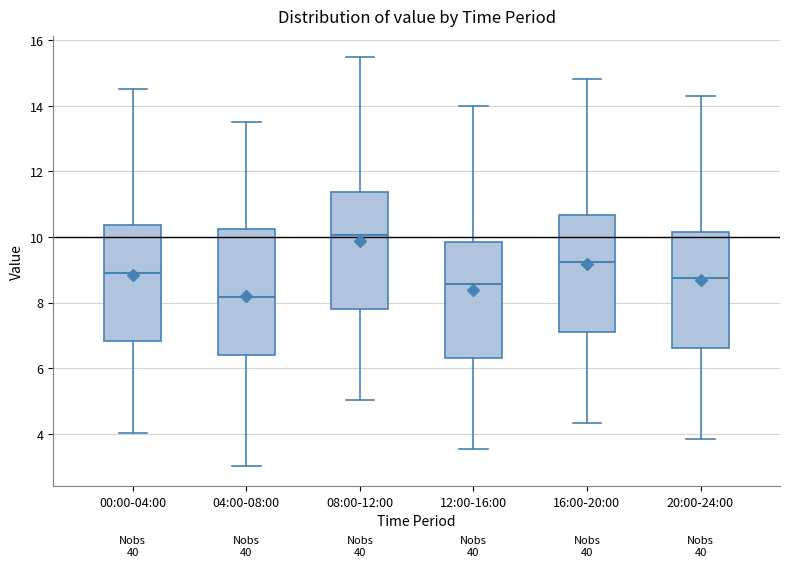

Reading left to right, read every box against the y-axis: the position of its median line, the range the box covers, and the ends of its whiskers. The values are not printed on the chart, so give them approximately, as read against the axis.

00:00-04:00: median 9.0, box 6.8 to 10.4, whiskers 4.0 to 14.6
04:00-08:00: median 8.2, box 6.4 to 10.2, whiskers 3.0 to 13.6
08:00-12:00: median 10.0, box 7.8 to 11.4, whiskers 5.0 to 15.6
12:00-16:00: median 8.6, box 6.4 to 9.8, whiskers 3.6 to 14.0
16:00-20:00: median 9.2, box 7.2 to 10.6, whiskers 4.4 to 14.8
20:00-24:00: median 8.8, box 6.6 to 10.2, whiskers 3.8 to 14.4